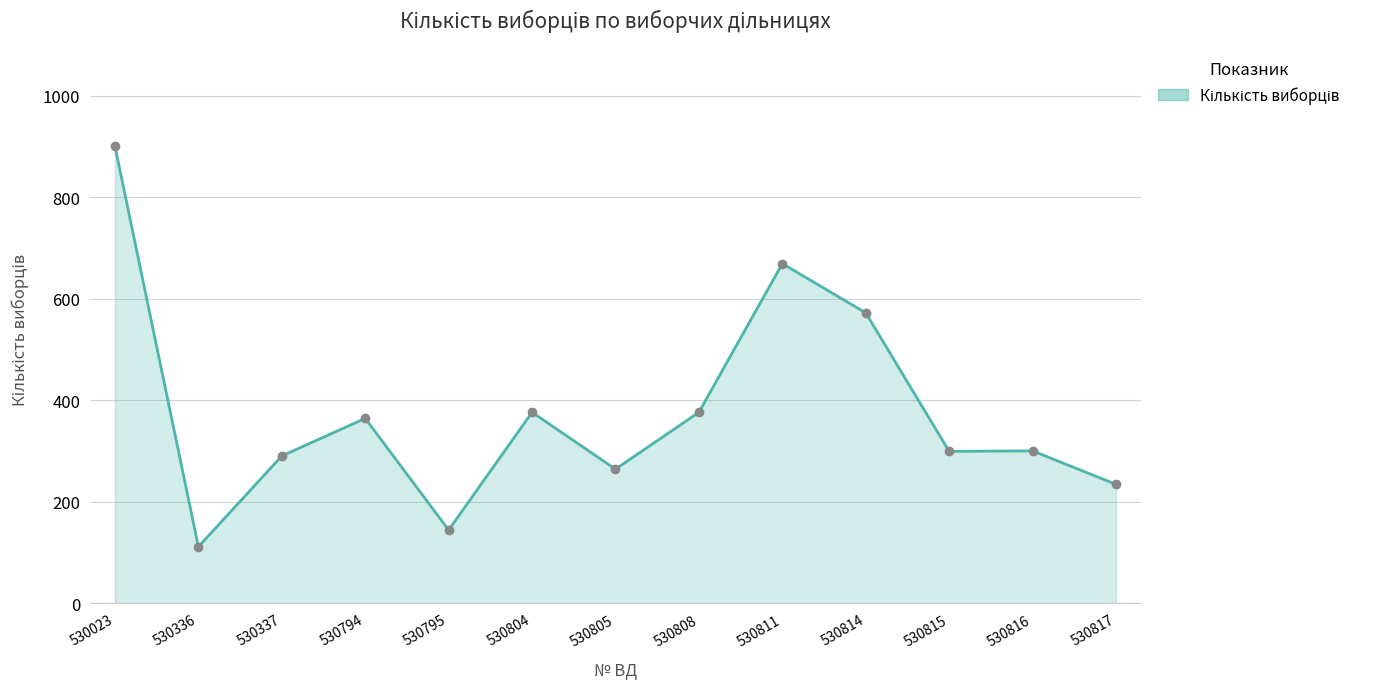

What is the sum of all values?

4899